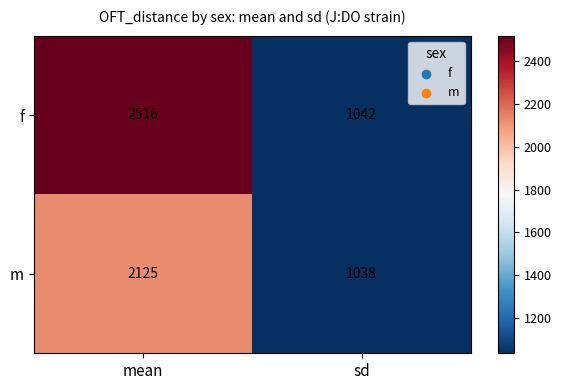

The f series shows 556 at sd. True or false?

False